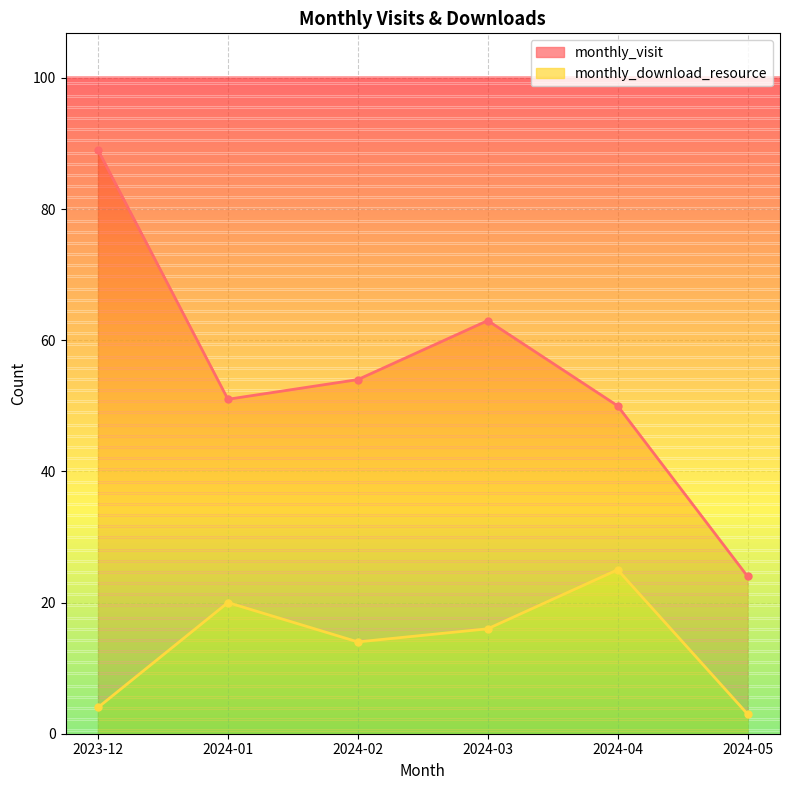

Which series changed the most between 2023-12 and 2024-02?

monthly_visit